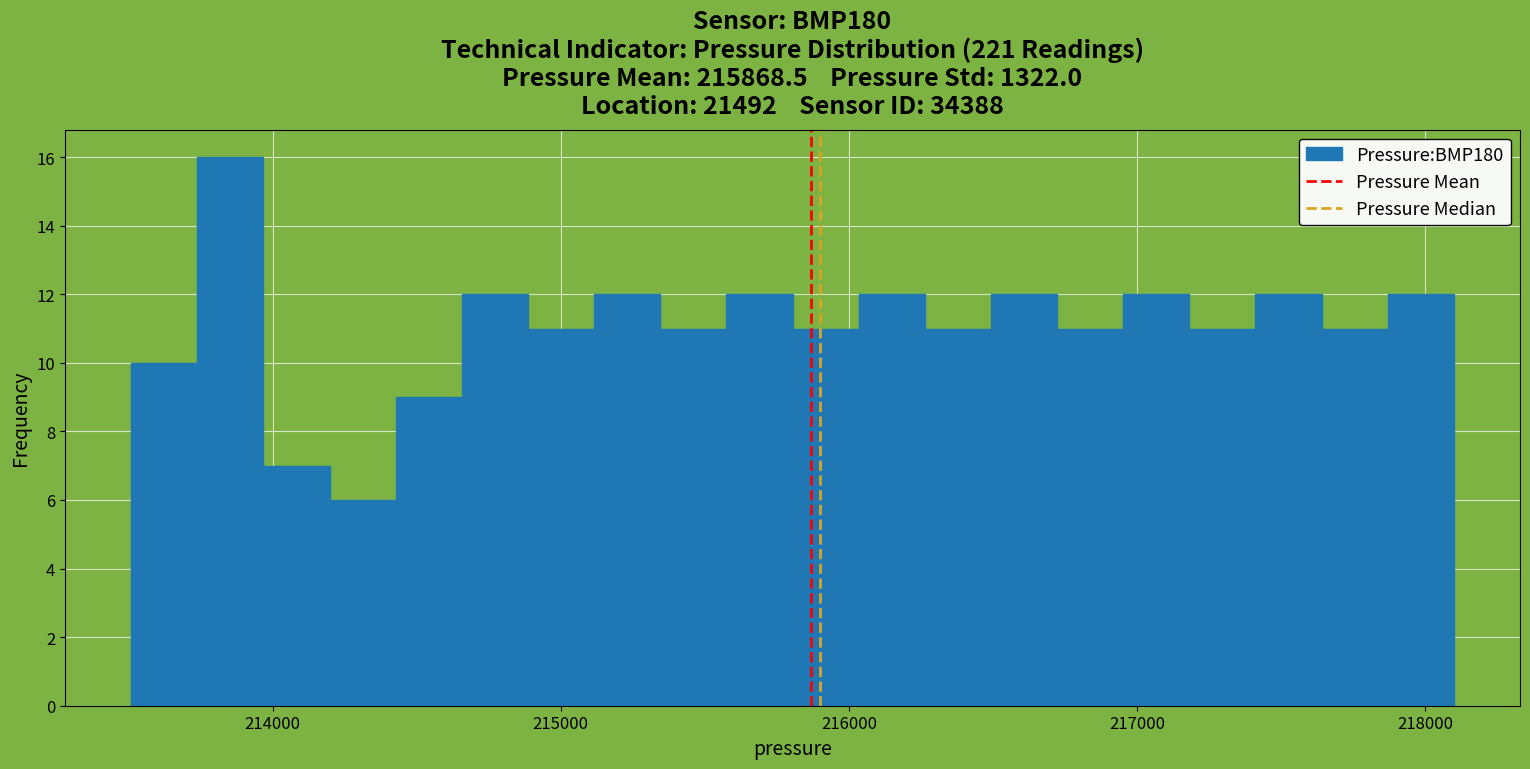

Around what value on the x-axis is the tallest bar? Give the approximate position of its centre, as read against the axis.

213900